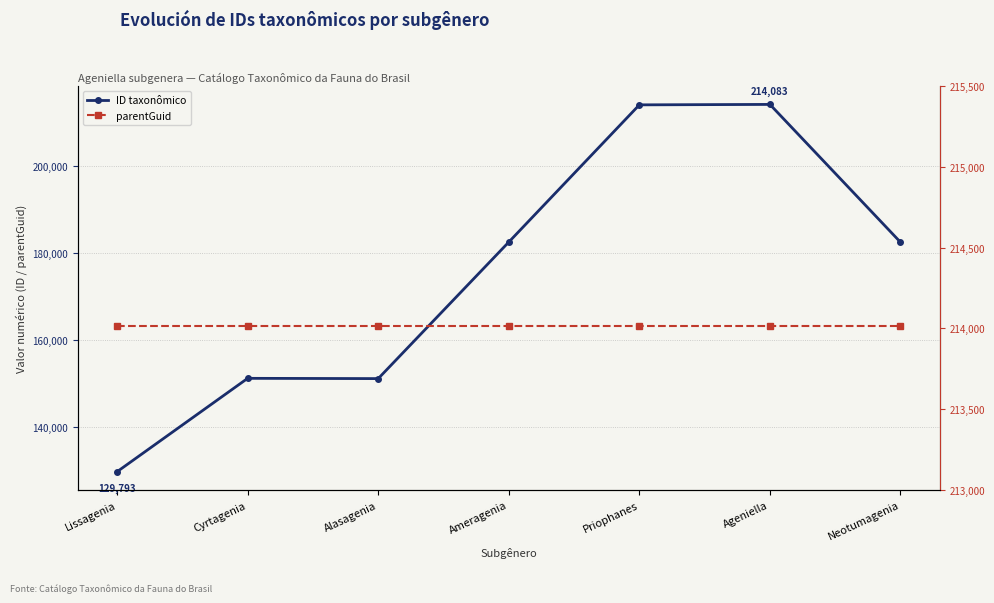

What is the average value of the parentGuid series?

214013